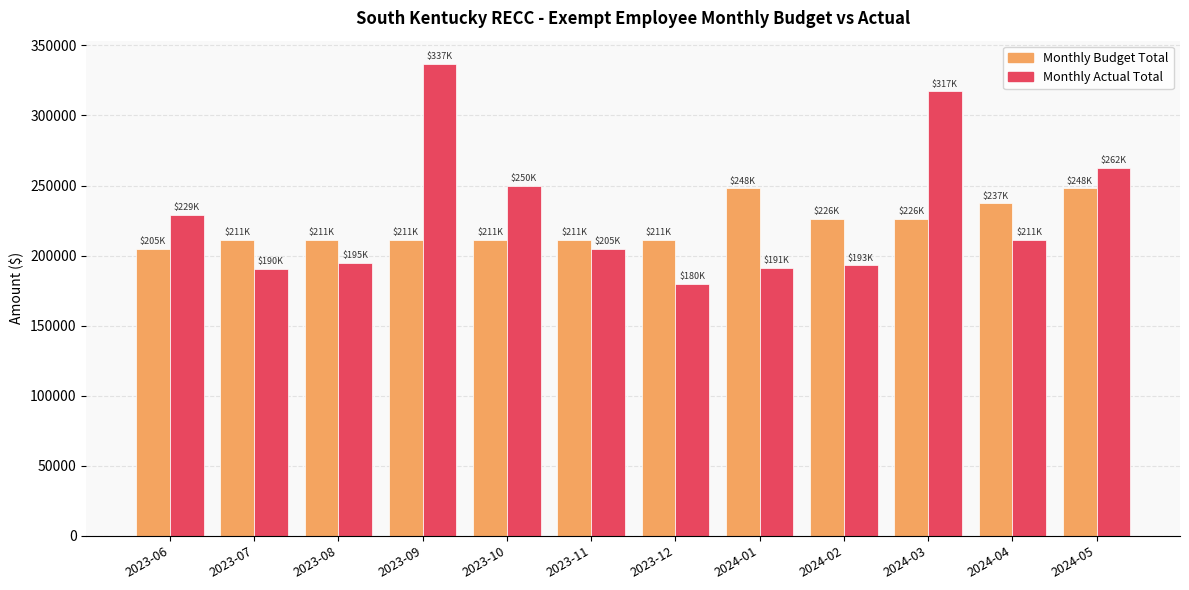

What is the total value across all series at 2024-04?

448263.0